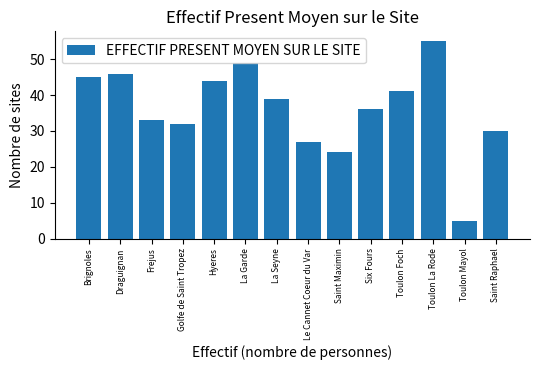

At which category does the chart reach its minimum across all series?

Toulon Mayol